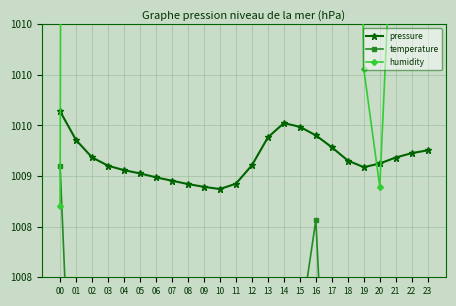

Reading right to left, extract all data points from this chart.

pressure: 23=1009.3	22=1009.2	21=1009.2	20=1009.1	19=1009.1	18=1009.2	17=1009.3	16=1009.4	15=1009.5	14=1009.5	13=1009.4	12=1009.1	11=1008.9	10=1008.9	09=1008.9	08=1008.9	07=1009.0	06=1009.0	05=1009.0	04=1009.1	03=1009.1	02=1009.2	01=1009.4	00=1009.6
temperature: 23=1003.2	22=1001.1	21=998.4	20=996.8	19=998.9	18=1002.1	17=1005.4	16=1008.6	15=1007.5	14=1004.8	13=1001.1	12=994.1	11=986.1	10=983.4	09=984.5	08=985.5	07=986.6	06=988.2	05=989.8	04=992.5	03=995.7	02=999.5	01=1005.4	00=1009.1
humidity: 23=1020.1	22=1016.3	21=1012.4	20=1008.9	19=1010.1	18=1020.9	17=1024.6	16=1028.5	15=1033.9	14=1040.1	13=1043.2	12=1046.5	11=1047.7	10=1058.9	09=1065.3	08=1070.6	07=1075.6	06=1080.6	05=1083.7	04=1087.6	03=1089.4	02=1092.3	01=1078.5	00=1008.7